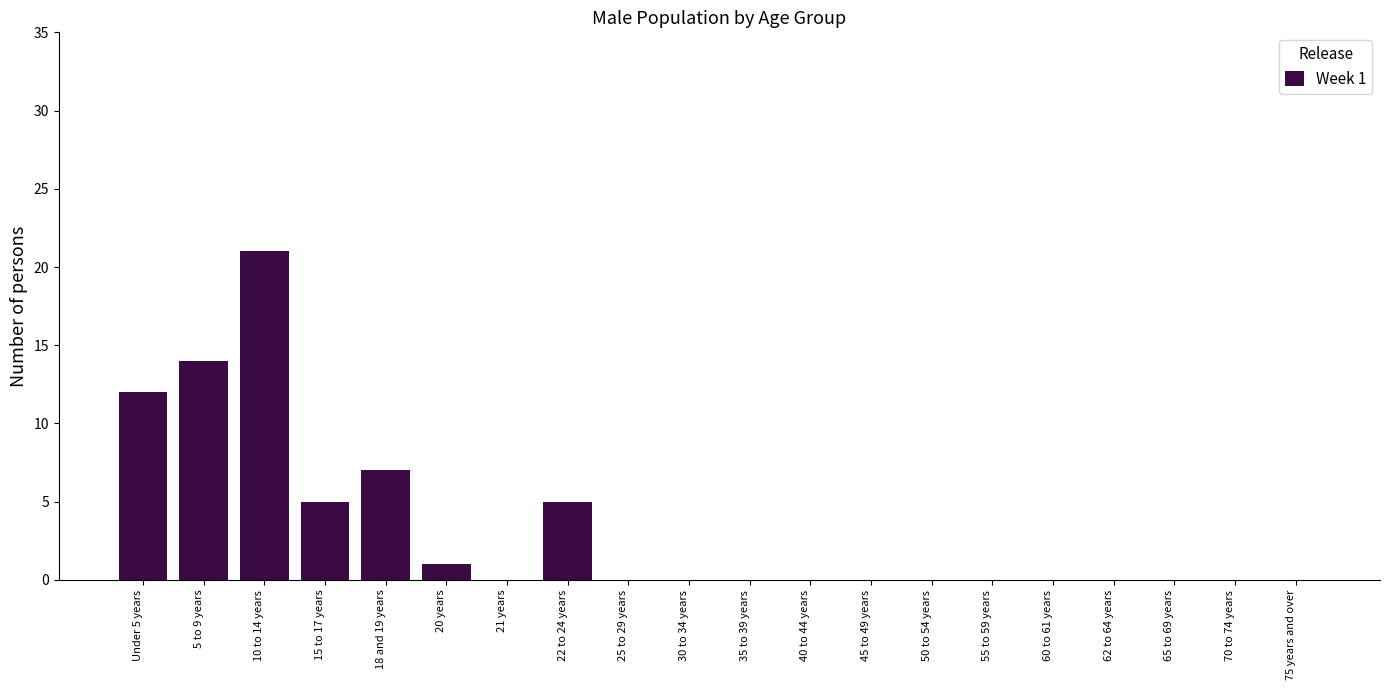

Reading left to right, extract all data points from this chart.

Under 5 years=12	5 to 9 years=14	10 to 14 years=21	15 to 17 years=5	18 and 19 years=7	20 years=1	21 years=0	22 to 24 years=5	25 to 29 years=0	30 to 34 years=0	35 to 39 years=0	40 to 44 years=0	45 to 49 years=0	50 to 54 years=0	55 to 59 years=0	60 to 61 years=0	62 to 64 years=0	65 to 69 years=0	70 to 74 years=0	75 years and over=0